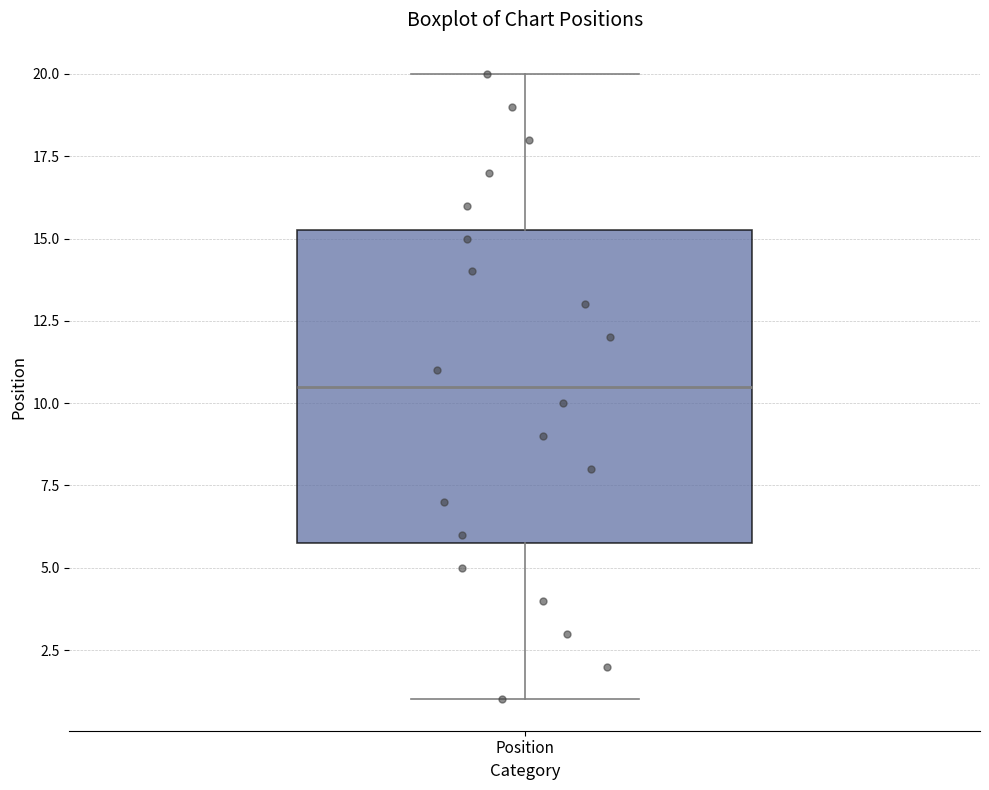

Transcribe this box plot: give where the median line is, the range the box spans, and where the two whiskers end, as read against the y-axis. The values are not printed on the chart, so give them approximately, as read against the axis.

median 10.5, box 6.0 to 15.5, whiskers 1.0 to 20.0